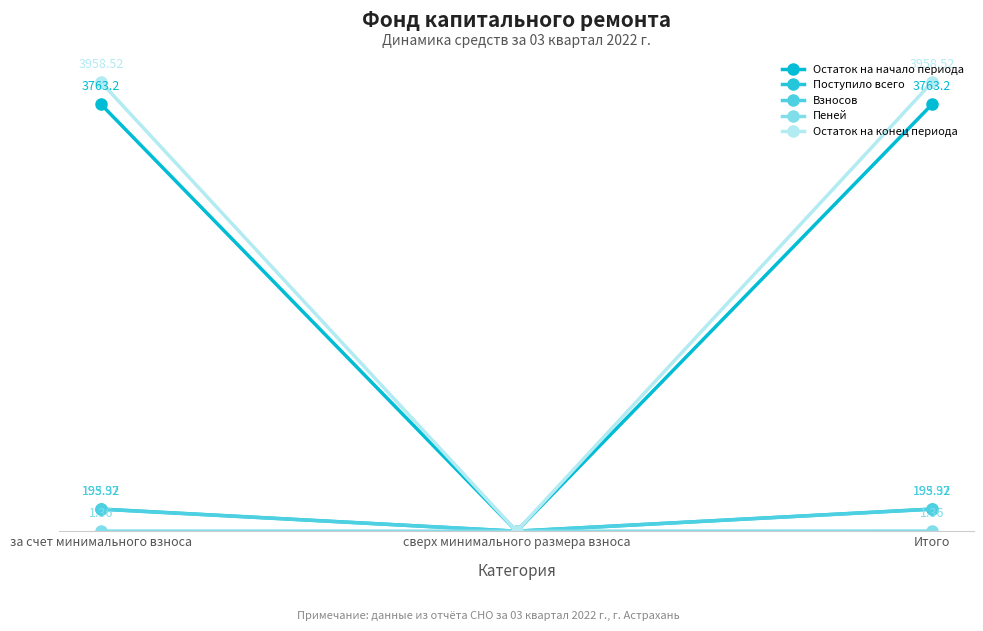

Does the chart have visible grid lines?

Yes